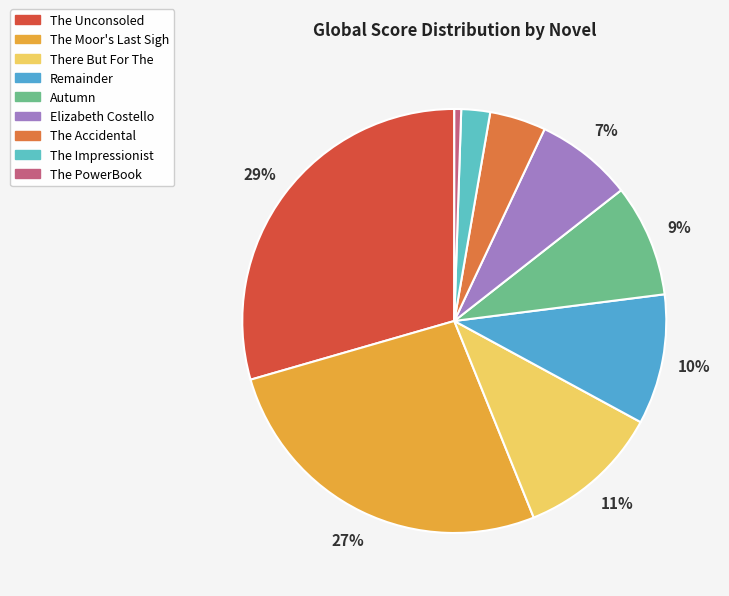

Count the number of slices in the pie.

9